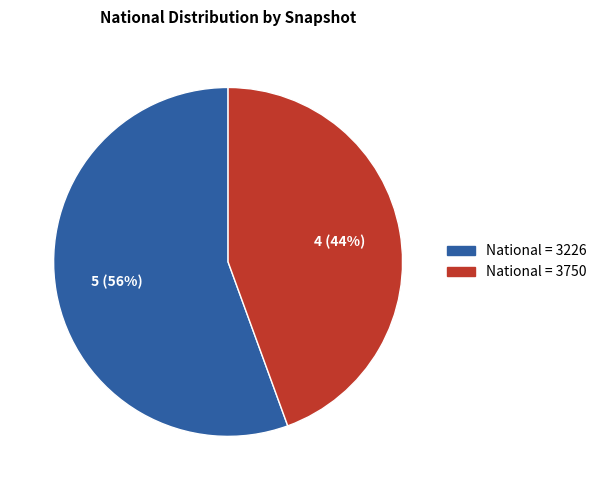

True or false: National = 3226 accounts for 56% of the total.

True